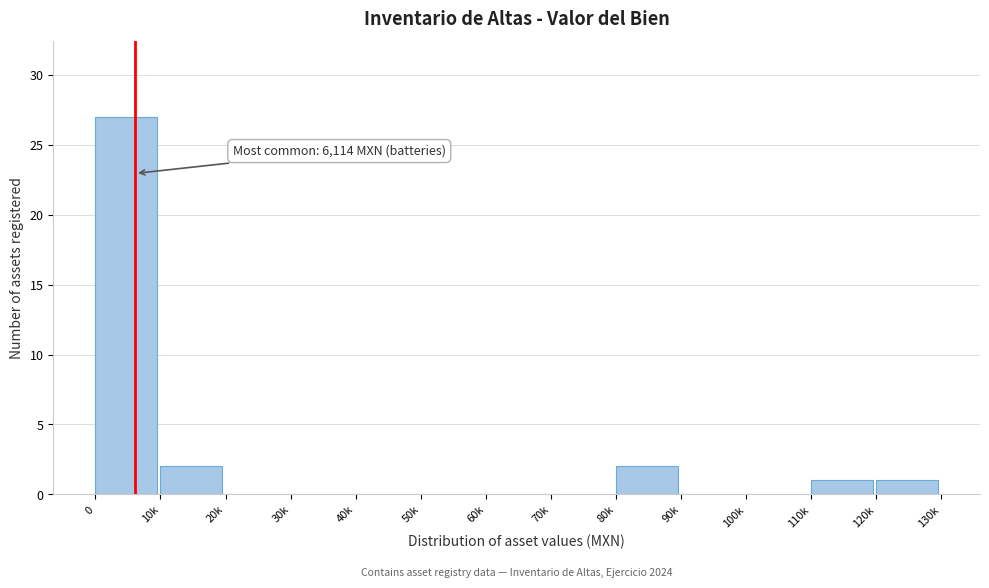

Reading right to left, what are all the values shown in this chart?

120k=1	110k=1	100k=0	90k=0	80k=2	70k=0	60k=0	50k=0	40k=0	30k=0	20k=0	10k=2	0=27